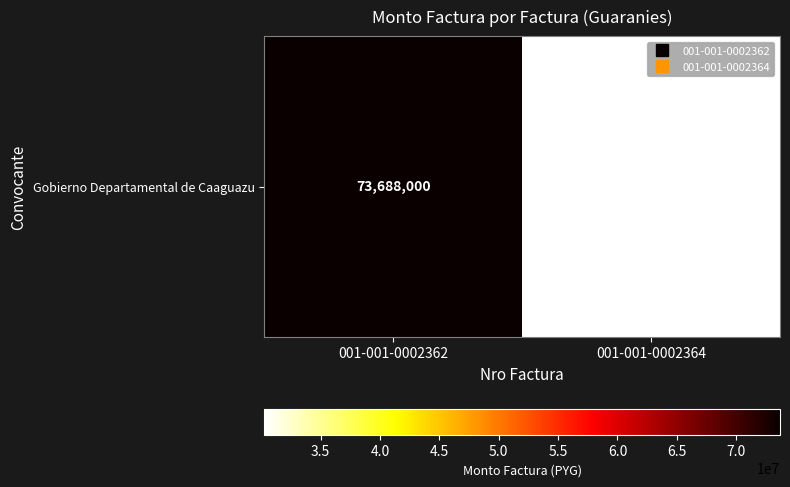

What is the ratio of the value at 001-001-0002362 to the value at 001-001-0002364?

2.4